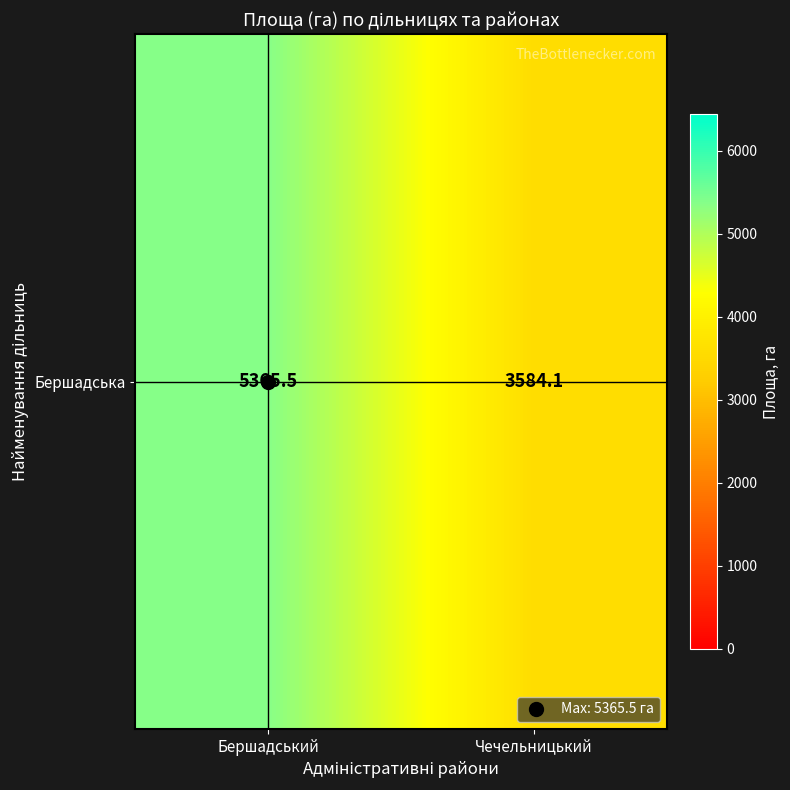

True or false: the data shows 3410.8 at Бершадський.

False